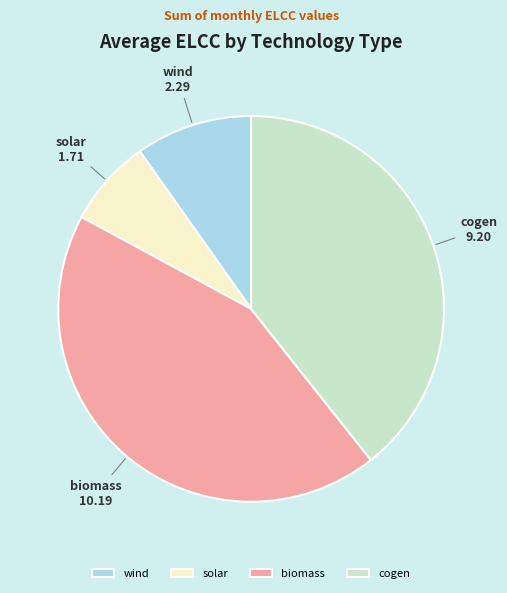

Combined, do biomass and cogen account for over 50%?

Yes